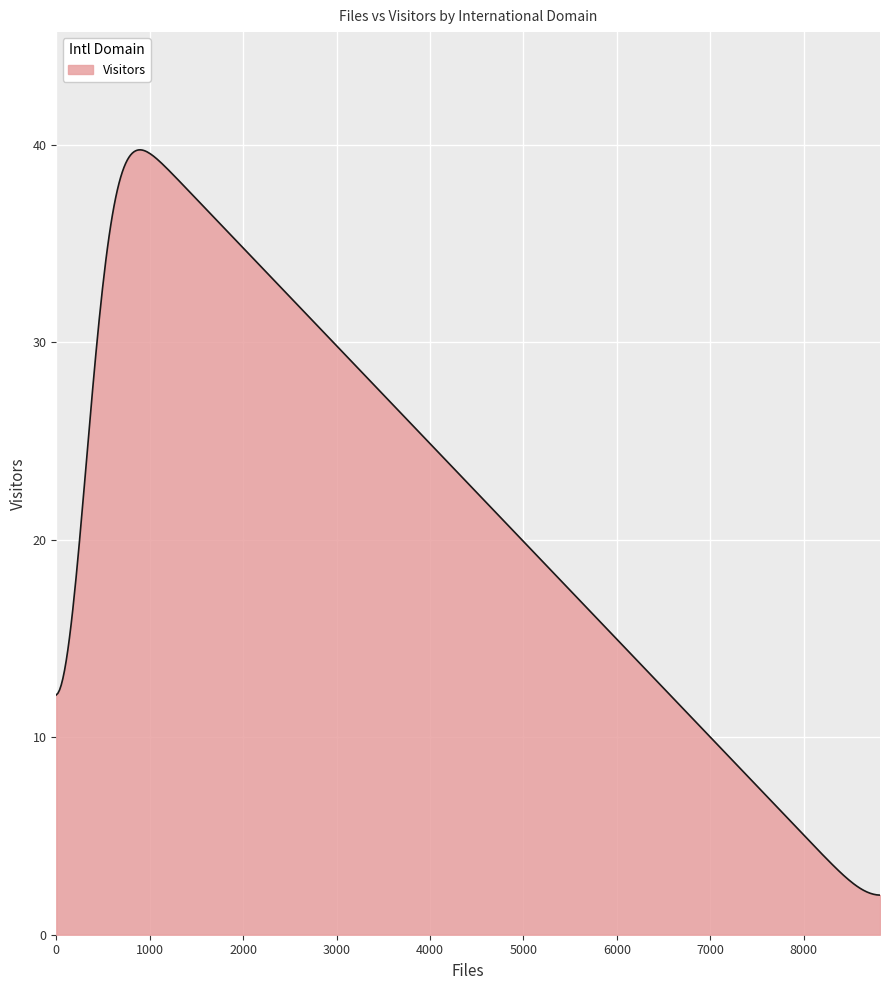

How many lines are shown in the chart?

1